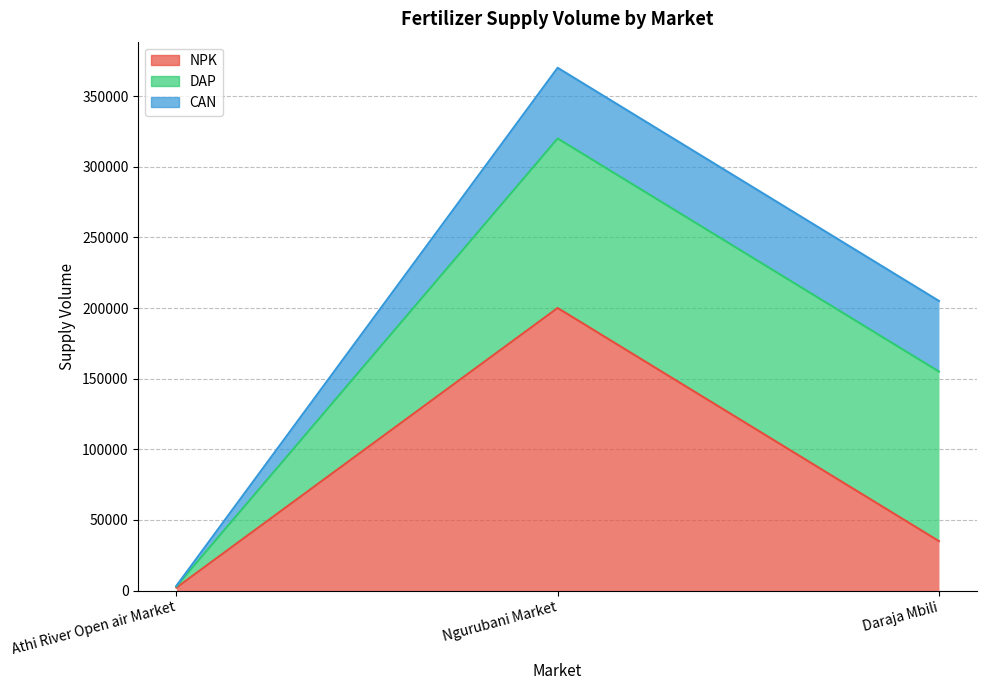

How many categories are shown in the chart?

3